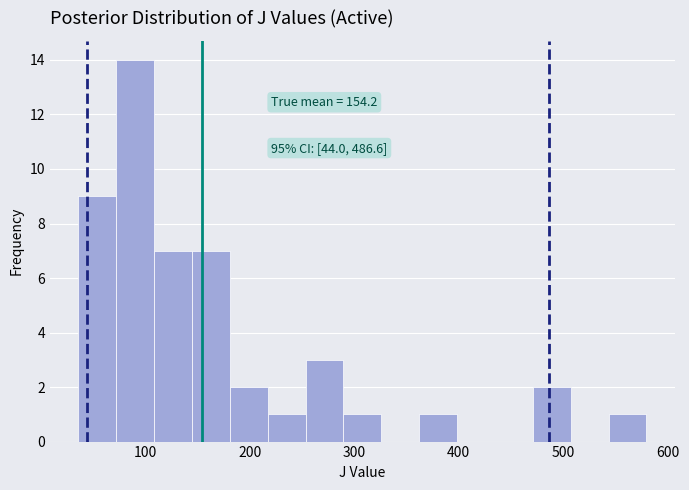

Around what value on the x-axis is the tallest bar? Give the approximate position of its centre, as read against the axis.

90